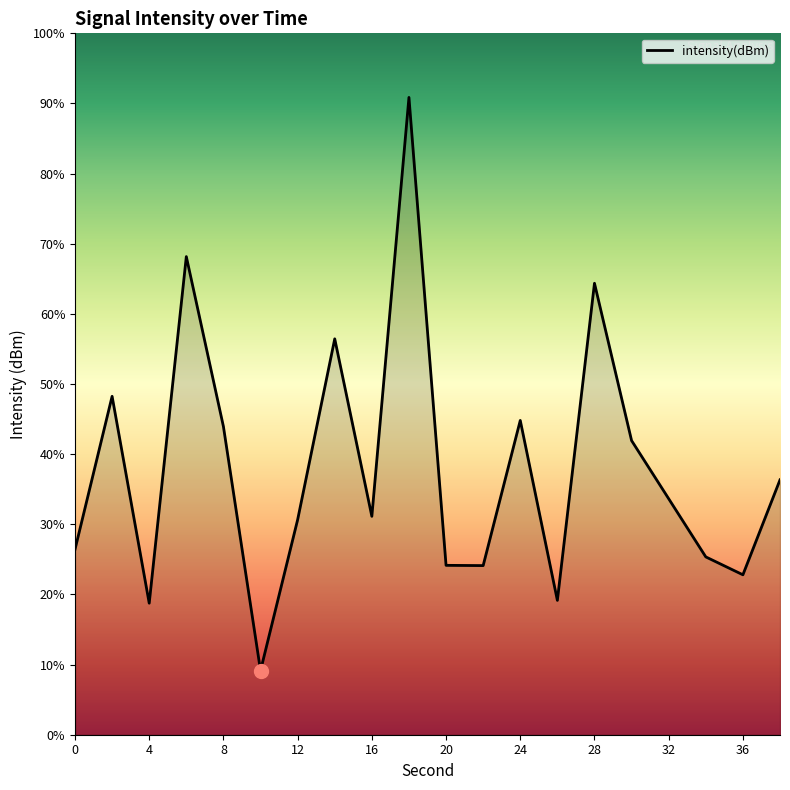

List the labels in order of value, smallest first.

10, 4, 26, 36, 22, 20, 34, 0, 12, 16, 32, 38, 30, 8, 24, 2, 14, 28, 6, 18